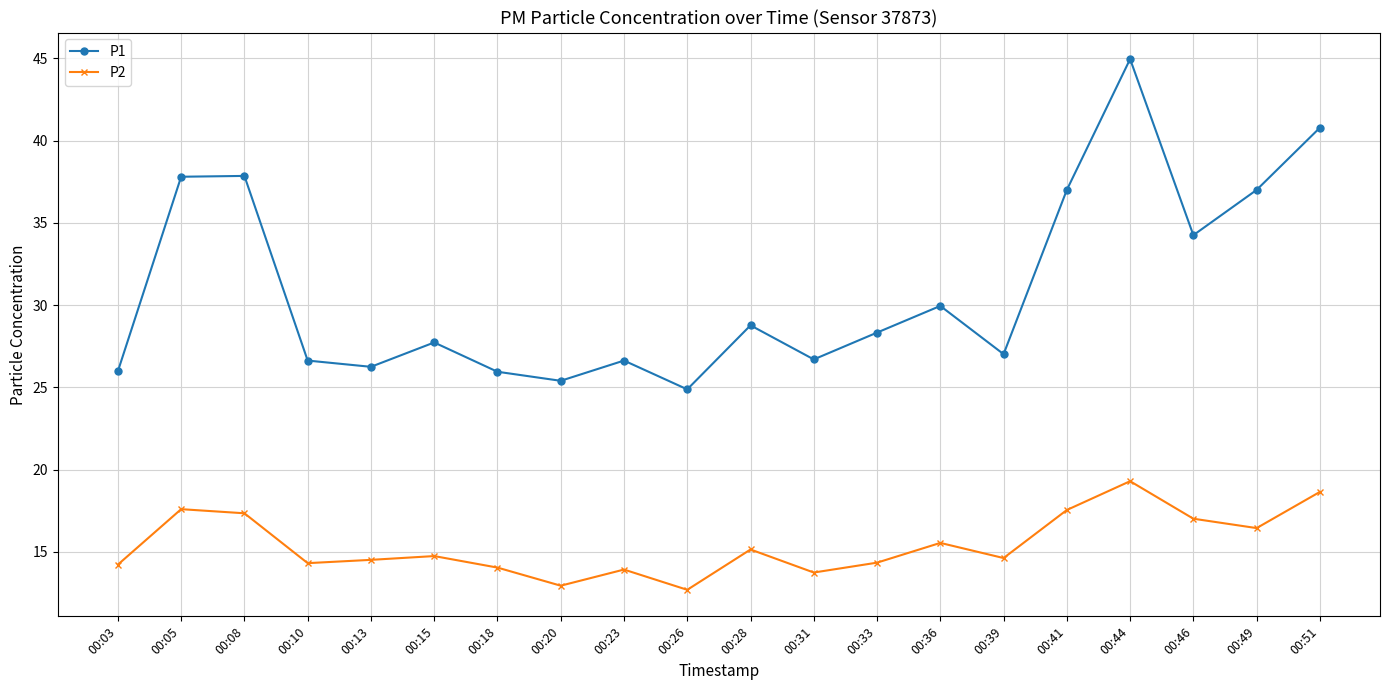

At which label does P2 first exceed 14?

00:03